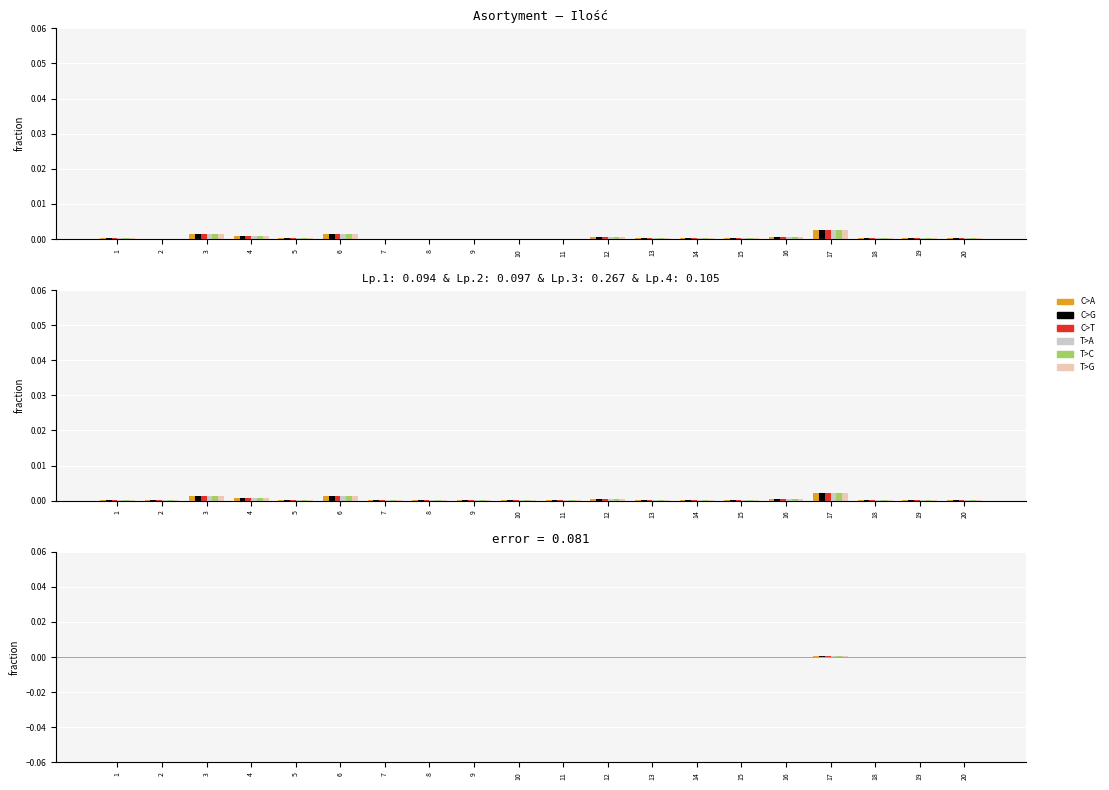

Is it true that T>C equals 0.0 at 6?

True